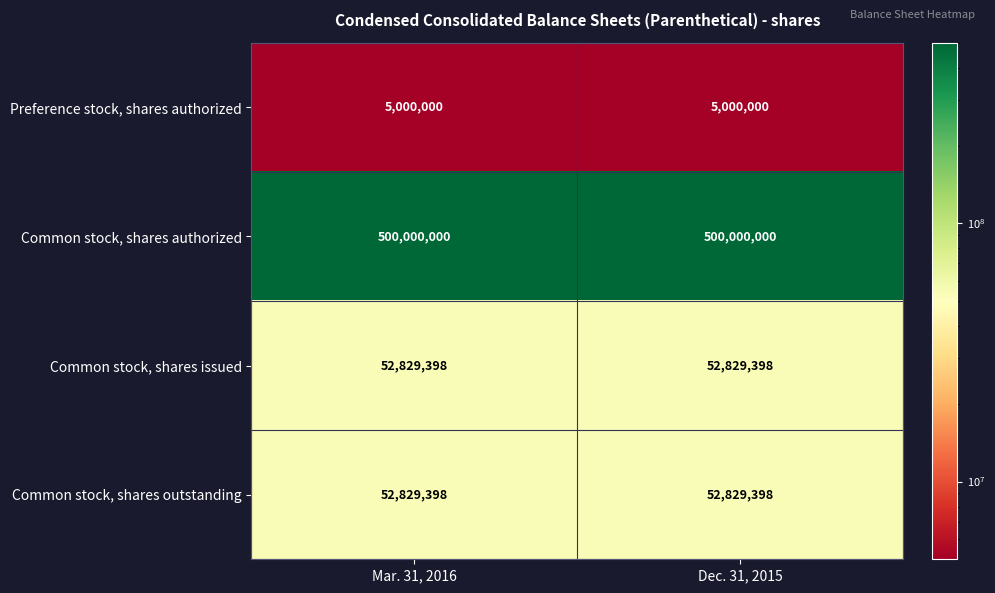

Reading left to right, list all the values displayed in this chart.

Preference stock, shares authorized: 5000000	5000000
Common stock, shares authorized: 500000000	500000000
Common stock, shares issued: 52829398	52829398
Common stock, shares outstanding: 52829398	52829398